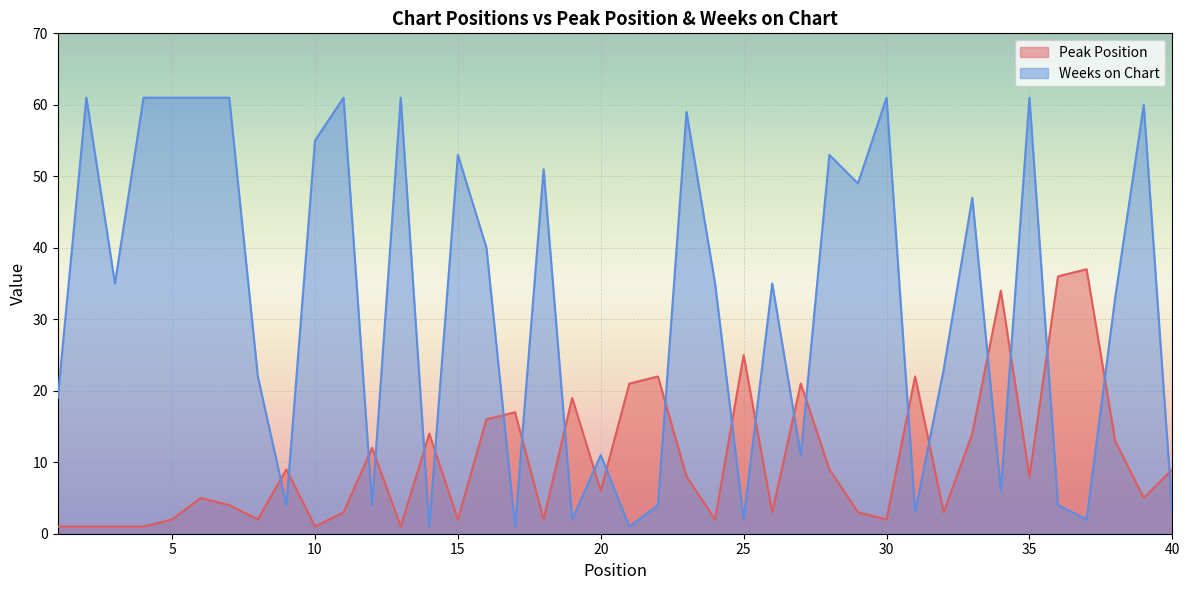

True or false: Peak Position and Weeks on Chart intersect in this chart.

True